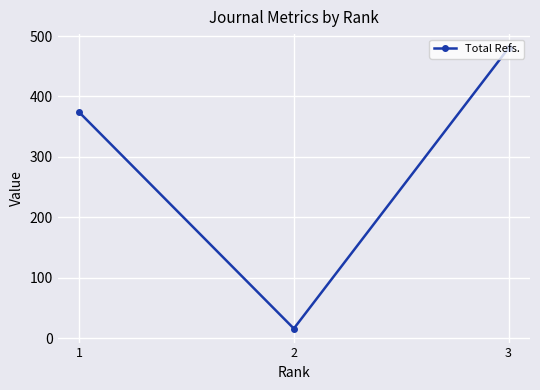

What is the greatest value displayed?

480